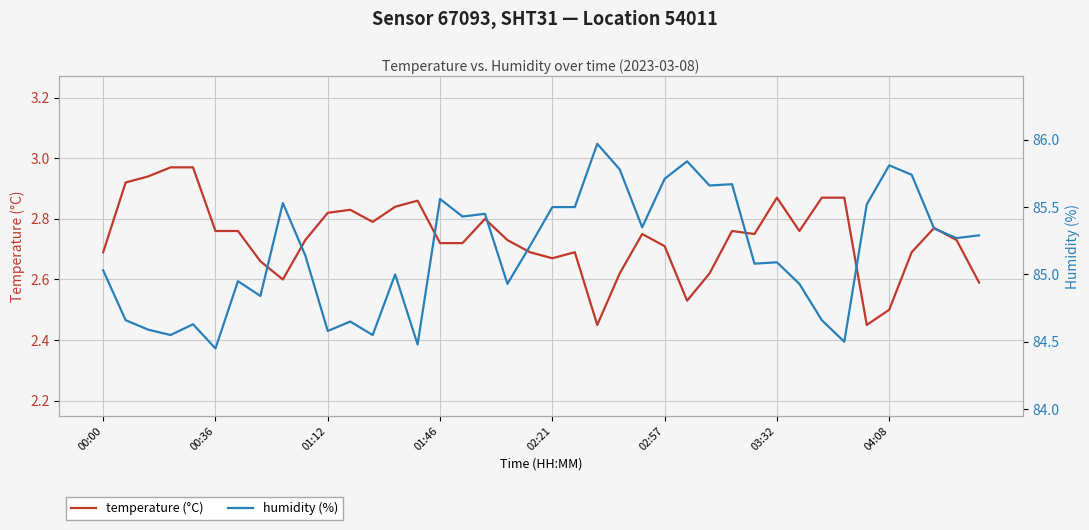

How many lines are shown in the chart?

2